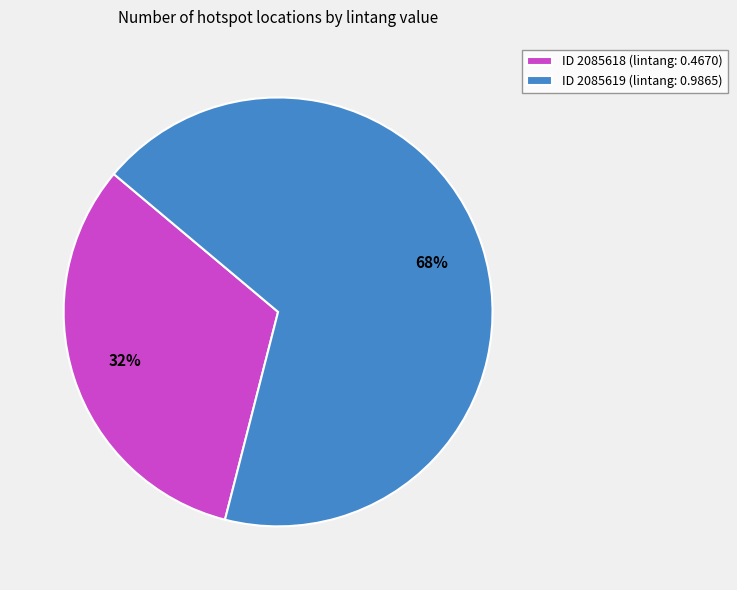

Which category has the smallest portion of the pie?

ID 2085618 (lintang: 0.4670)